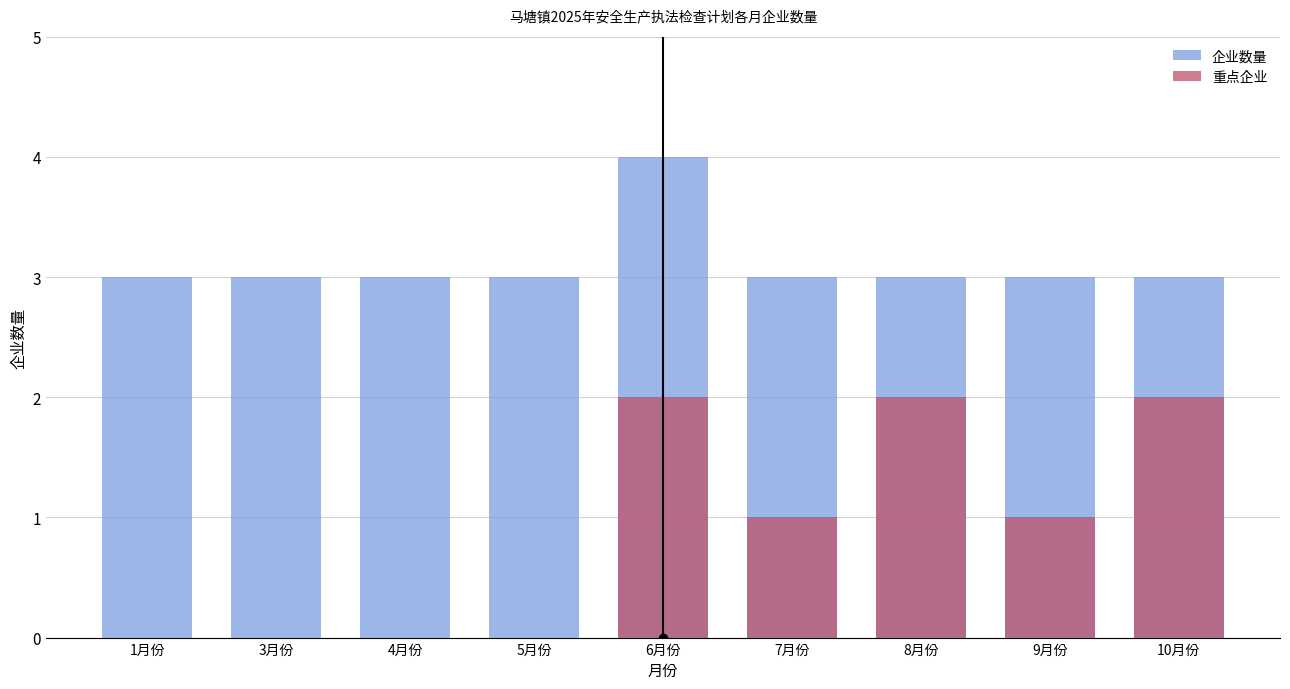

How many distinct data groups are displayed?

2